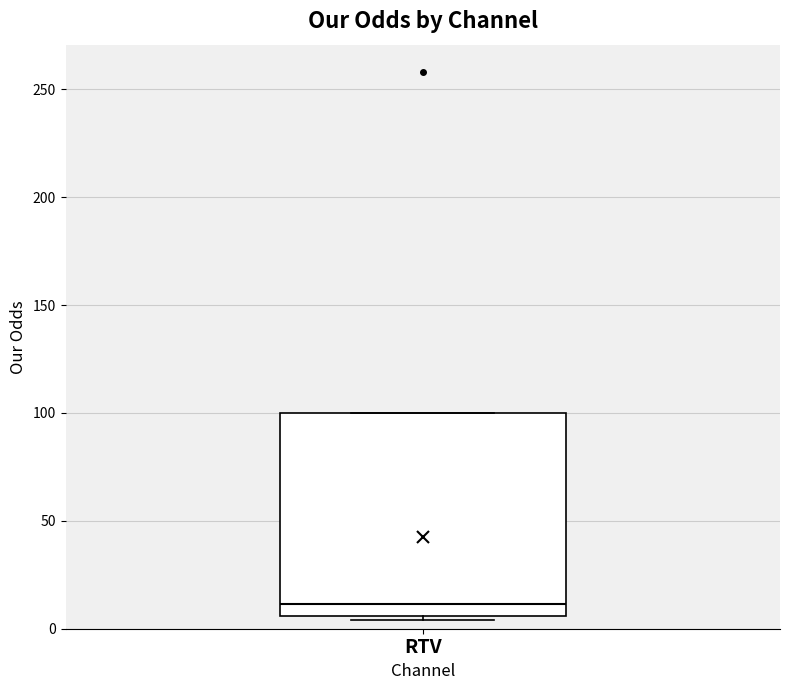

Transcribe this box plot: give where the median line is, the range the box spans, and where the two whiskers end, as read against the y-axis. The values are not printed on the chart, so give them approximately, as read against the axis.

median 10, box 5 to 100, whiskers 5 (just below the box's lower edge) to 100